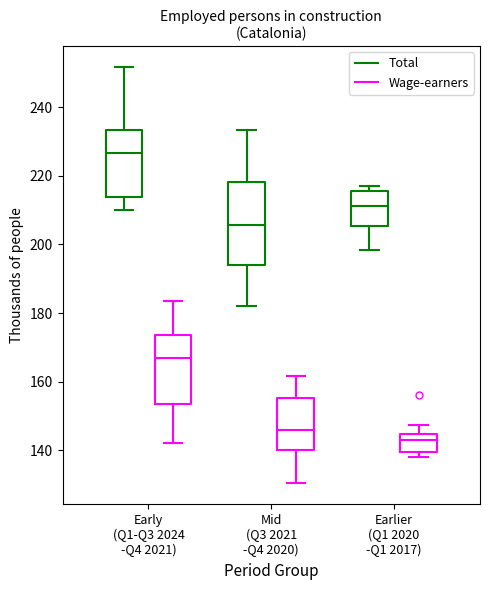

Where does the lower whisker of the box for Mid (Q3 2021 -Q4 2020) (Total) end on the y-axis? The values are not printed on the chart, so give them approximately, as read against the axis.

182